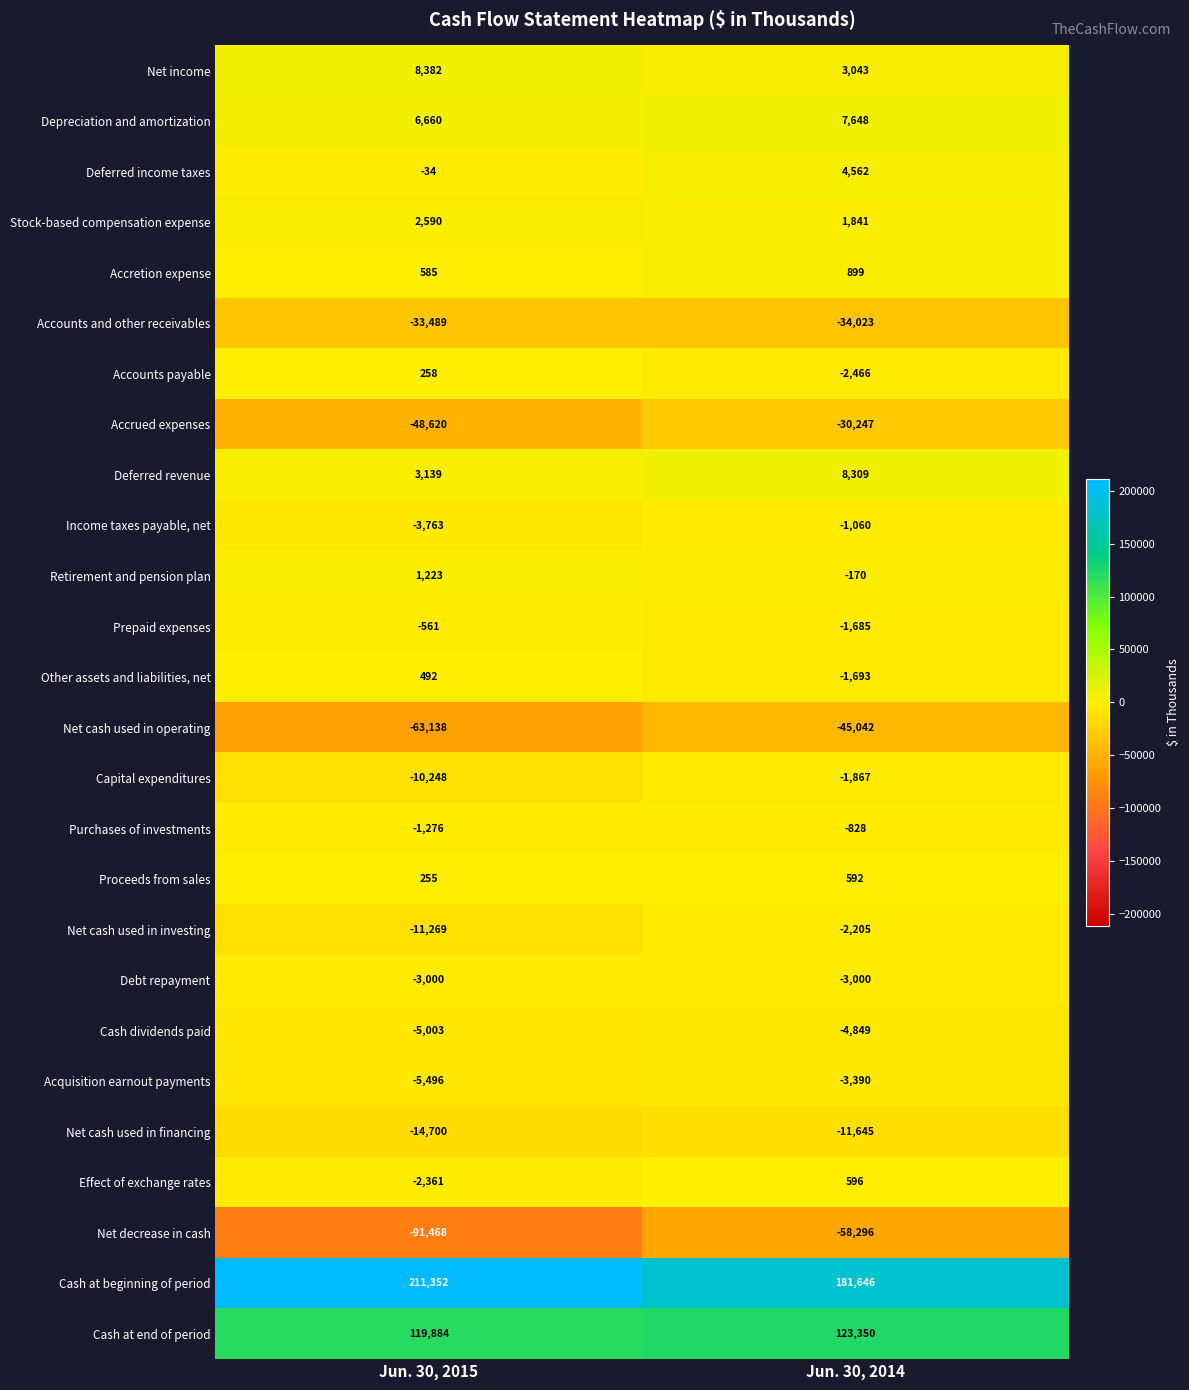

What is the average value of the Accretion expense series?

742